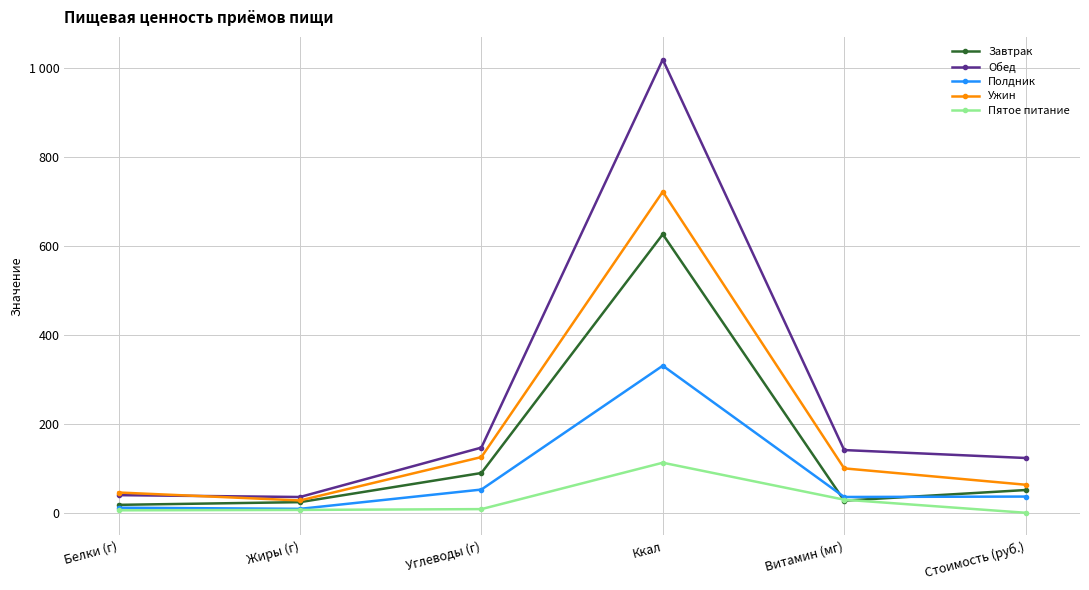

Which series has the largest range (max minus min)?

Обед